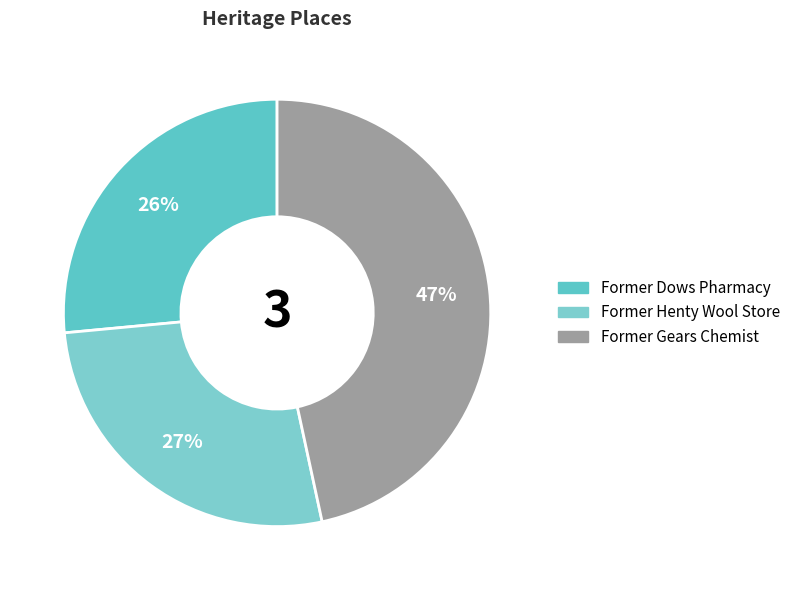

Is there a majority slice in this chart?

No